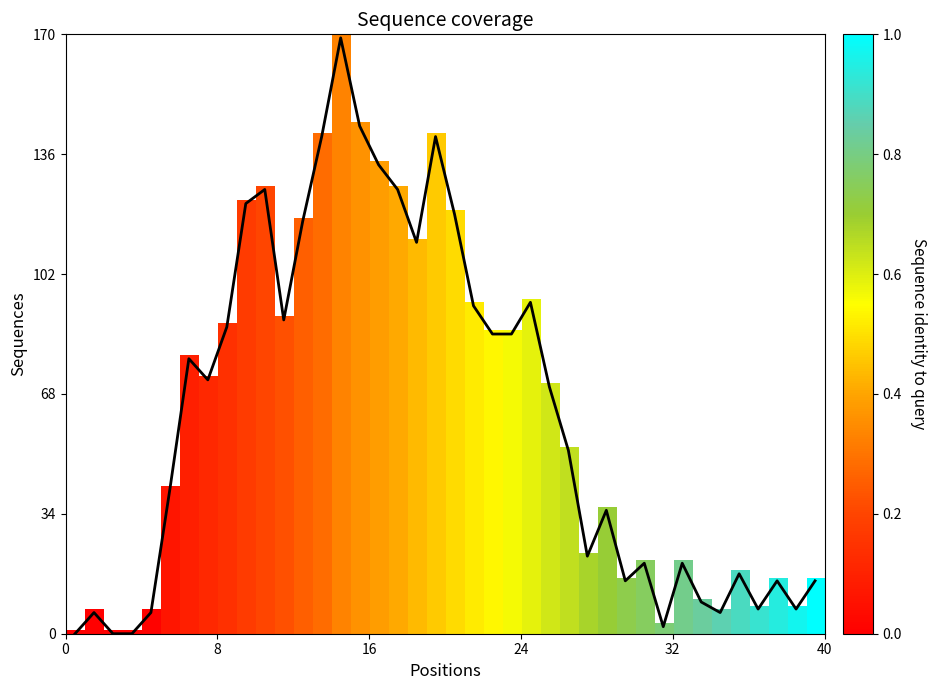

What is the difference between the maximum and minimum values?

169